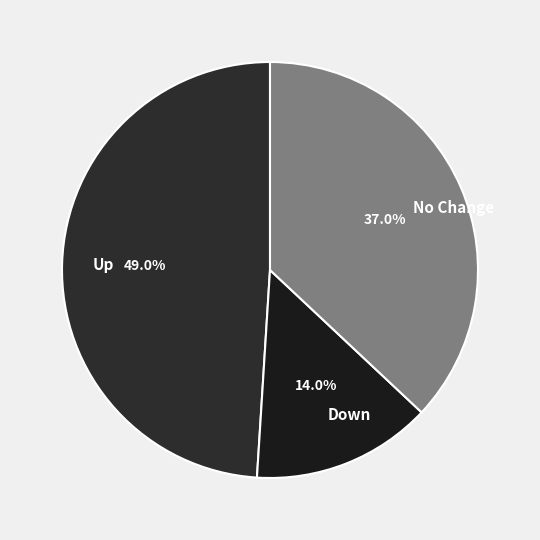

Is the sum of Up and Down greater than half?

Yes